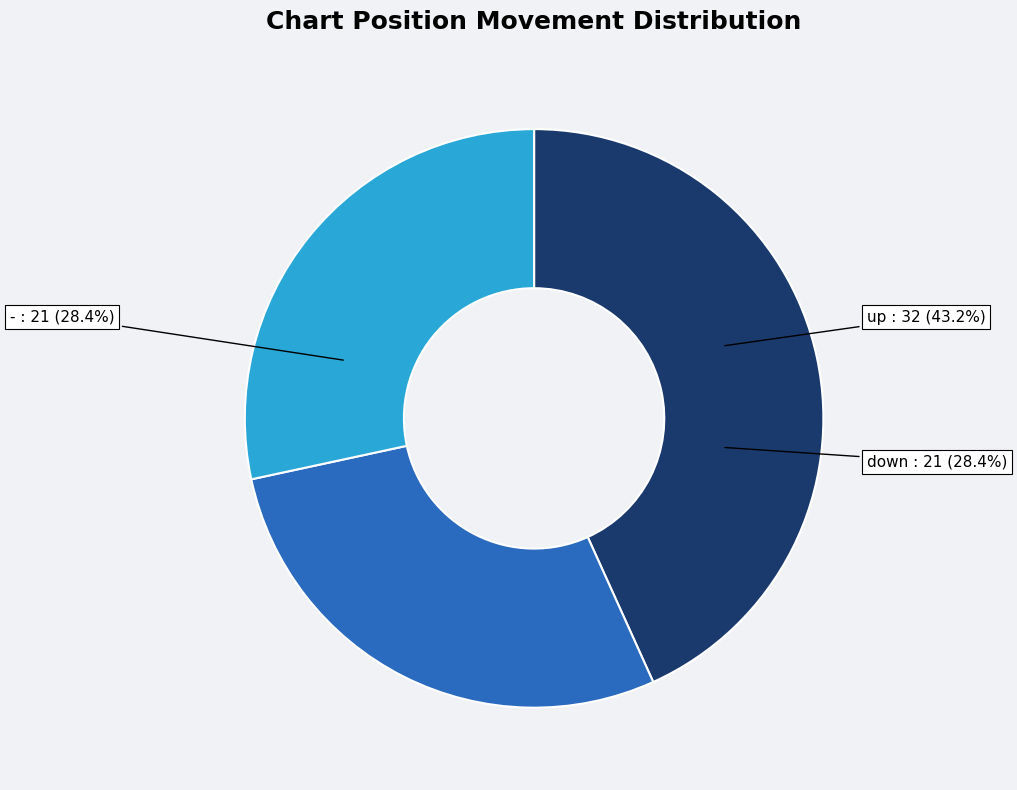

Which slice is the smallest?

down